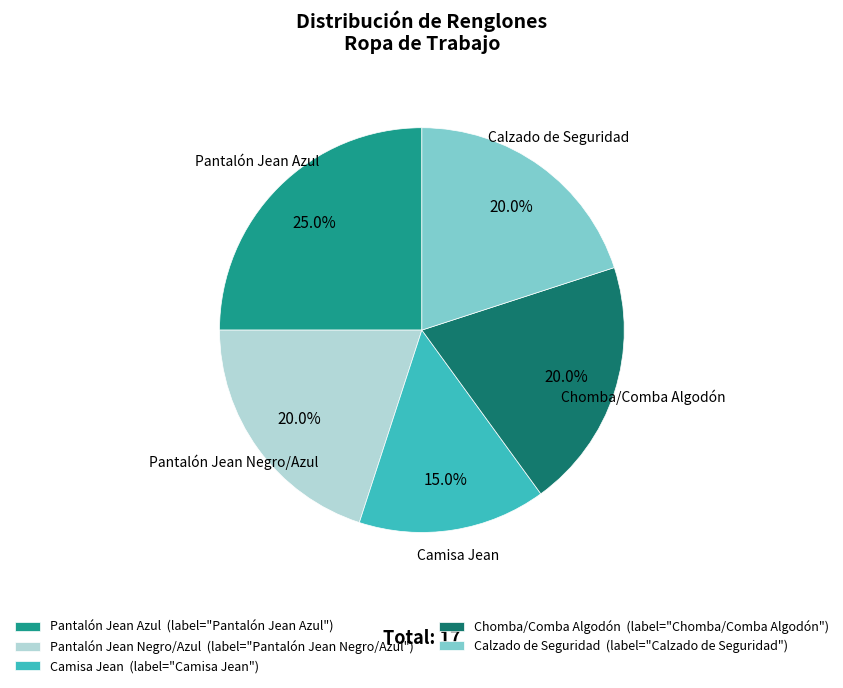

Does any single category account for the majority?

No